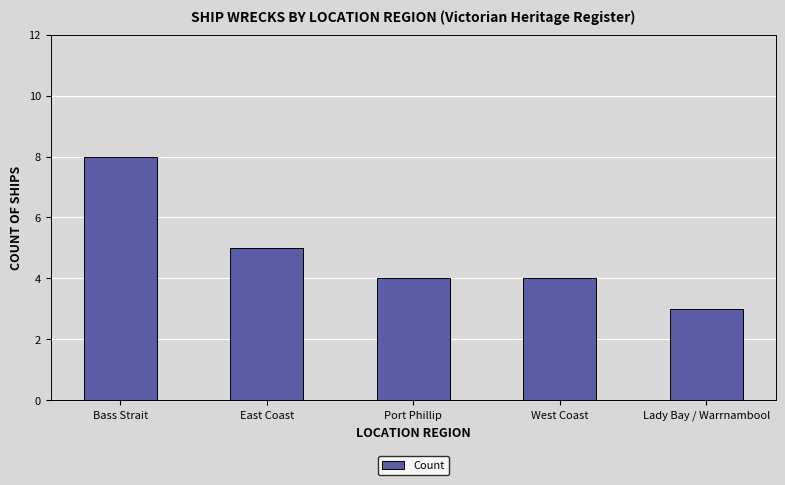

The chart shows a value of 4 at West Coast. True or false?

True